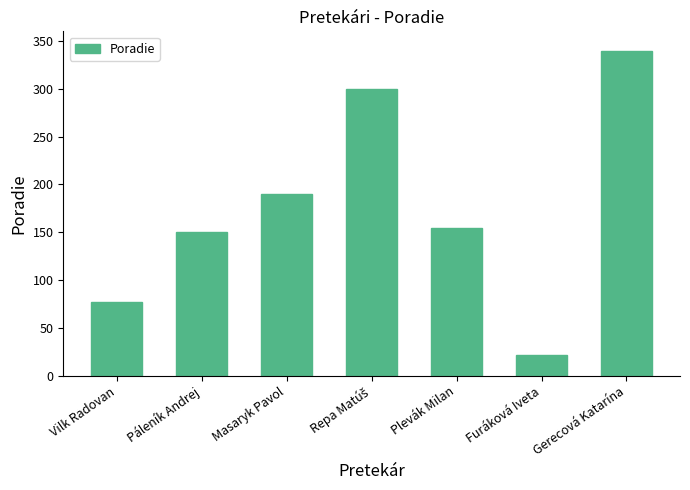

What is the value of the 2nd bar from the left?

150